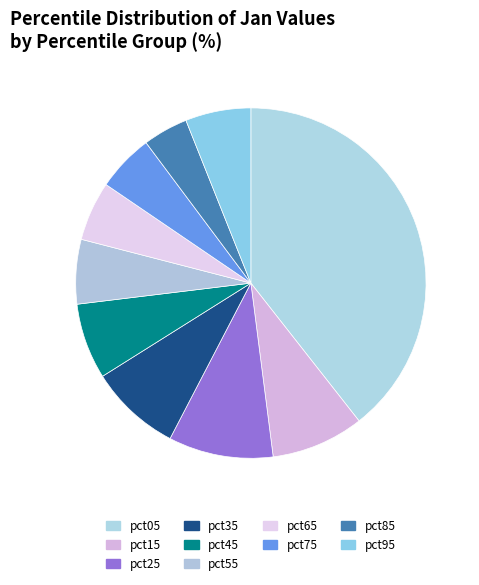

True or false: pct35 accounts for 8% of the total.

True